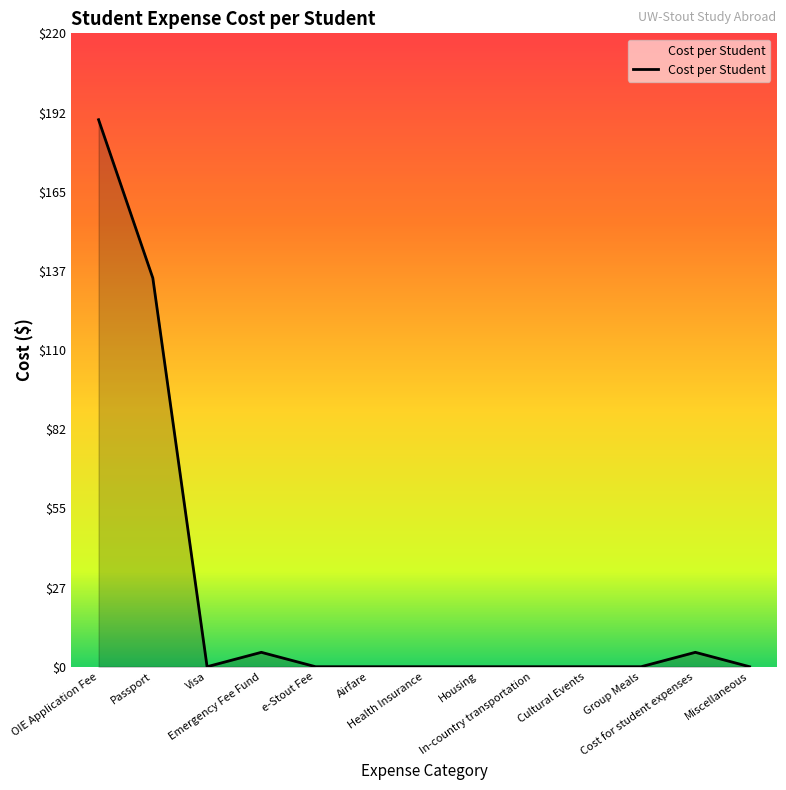

How many categories are shown in the chart?

13